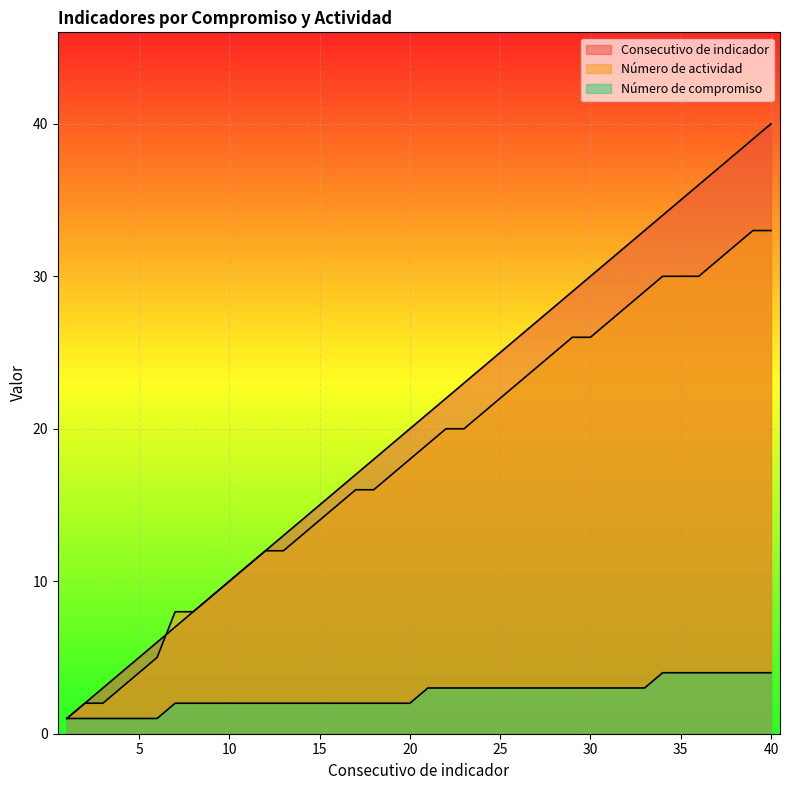

The Consecutivo de indicador series shows 7 at 7. True or false?

True